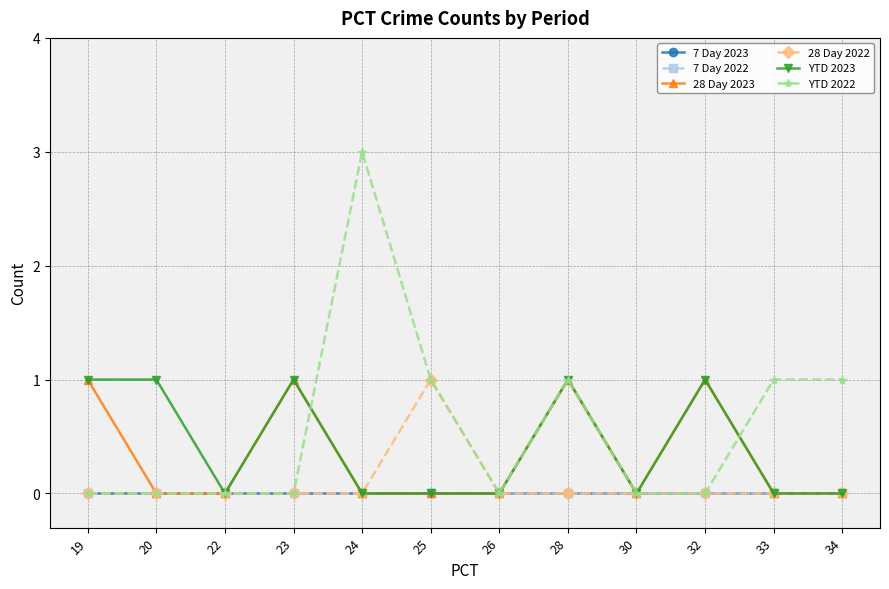

Which series has the largest total across all categories?

YTD 2022